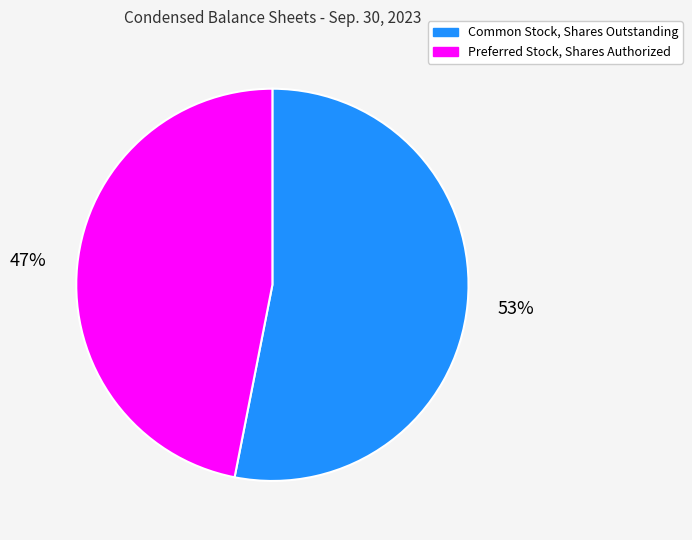

Rank the categories by value from lowest to highest.

Preferred Stock, Shares Authorized, Common Stock, Shares Outstanding